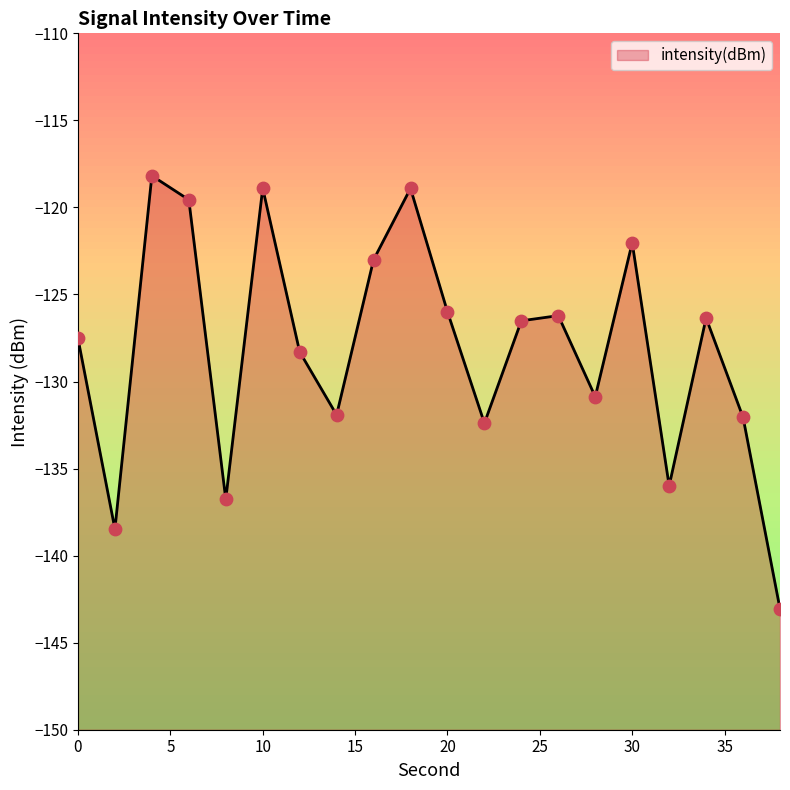

What is the change in value from 30 to 38?

-21.0